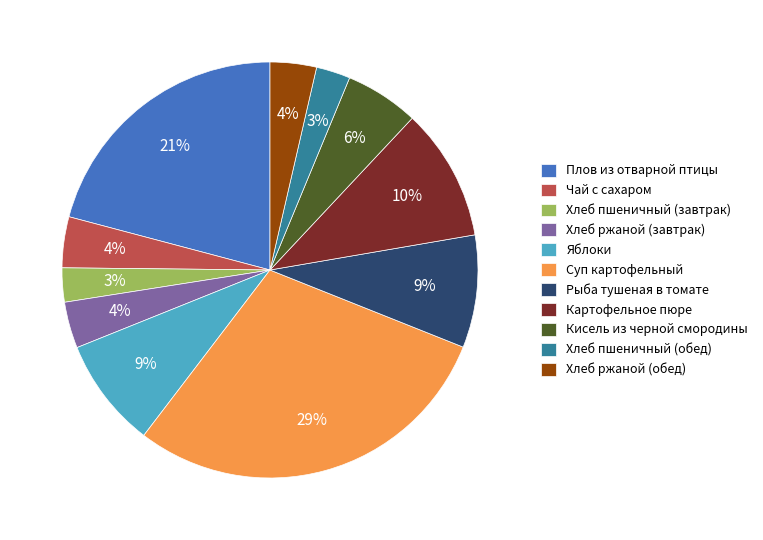

To the nearest percent, what is the difference between the Яблоки and Кисель из черной смородины slice percentages?

3%